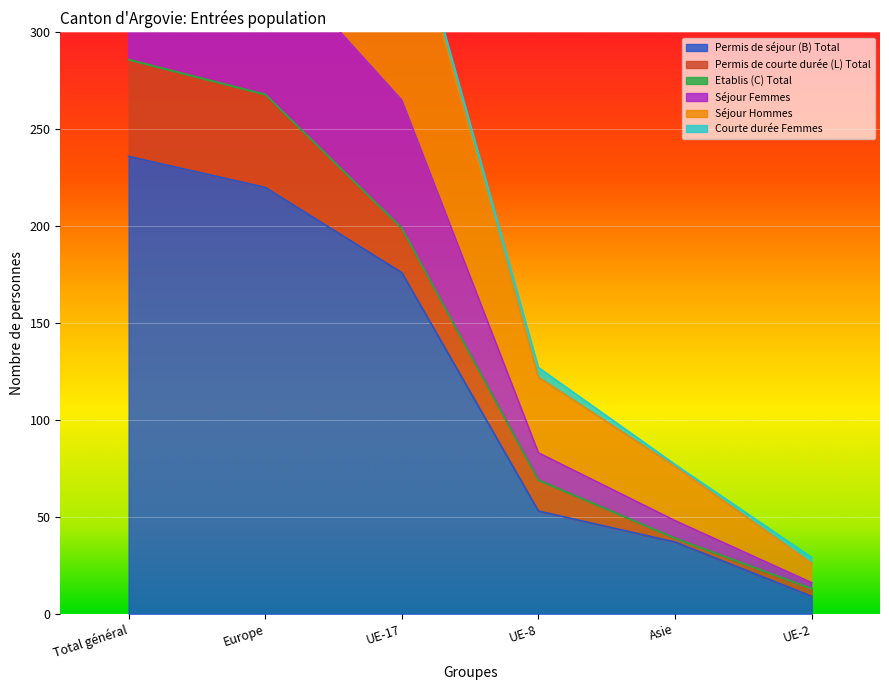

Where is Permis de séjour (B) Total nearest to the value 122?

UE-17